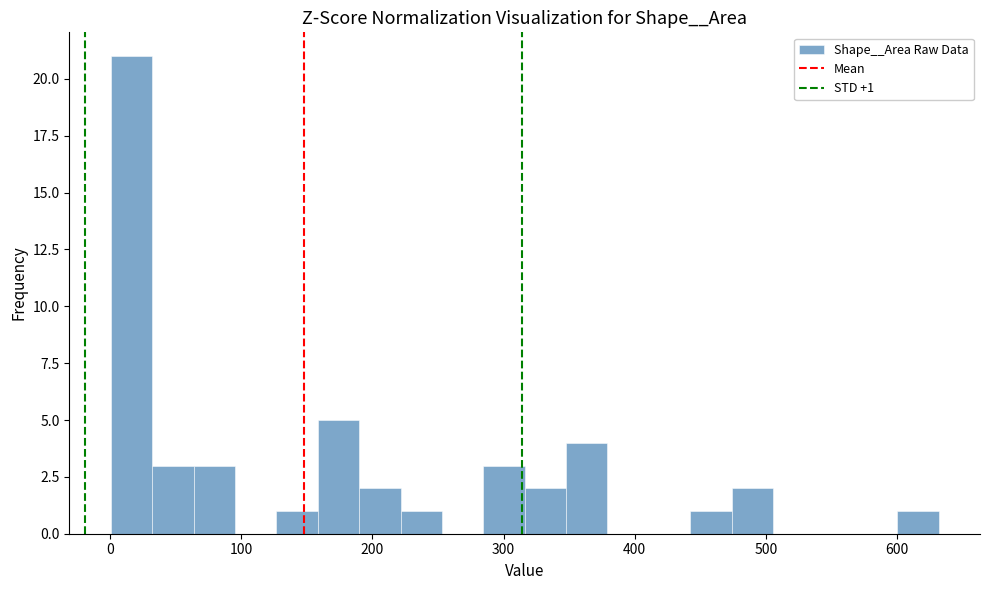

Around what value on the x-axis is the tallest bar? Give the approximate position of its centre, as read against the axis.

20